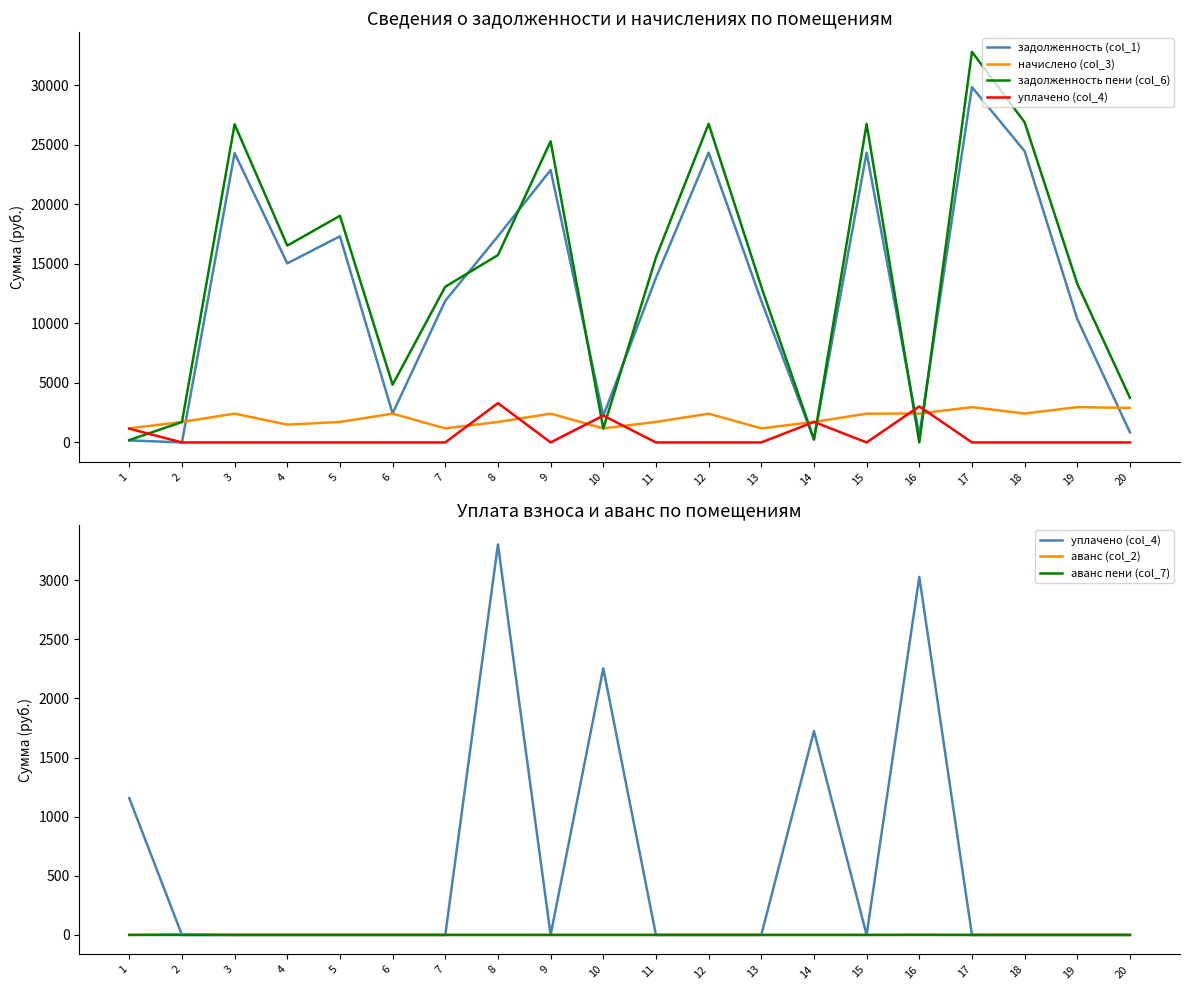

At which category does аванс пени (col_7) reach its first local peak?

16